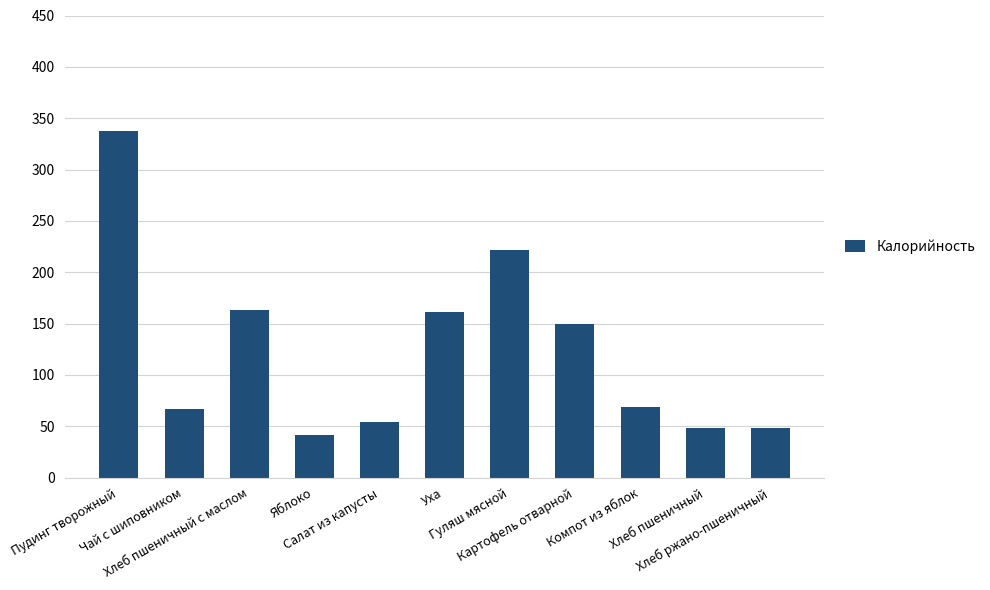

What value does the data have at Хлеб пшеничный с маслом?

163